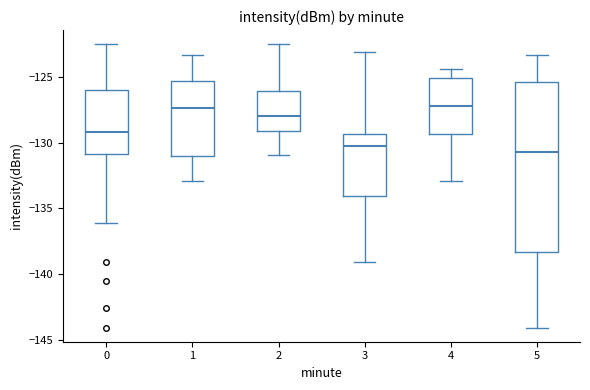

Reading left to right, transcribe this box plot: for each box, give where its median line is, the range the box spans, and where its two whiskers end, as read against the y-axis. The values are not printed on the chart, so give them approximately, as read against the axis.

0: median -129.0, box -131.0 to -126.0, whiskers -136.0 to -122.5
1: median -127.5, box -131.0 to -125.5, whiskers -133.0 to -123.5
2: median -128.0, box -129.0 to -126.0, whiskers -131.0 to -122.5
3: median -130.5, box -134.0 to -129.5, whiskers -139.0 to -123.0
4: median -127.0, box -129.5 to -125.0, whiskers -133.0 to -124.5
5: median -130.5, box -138.5 to -125.5, whiskers -144.0 to -123.5